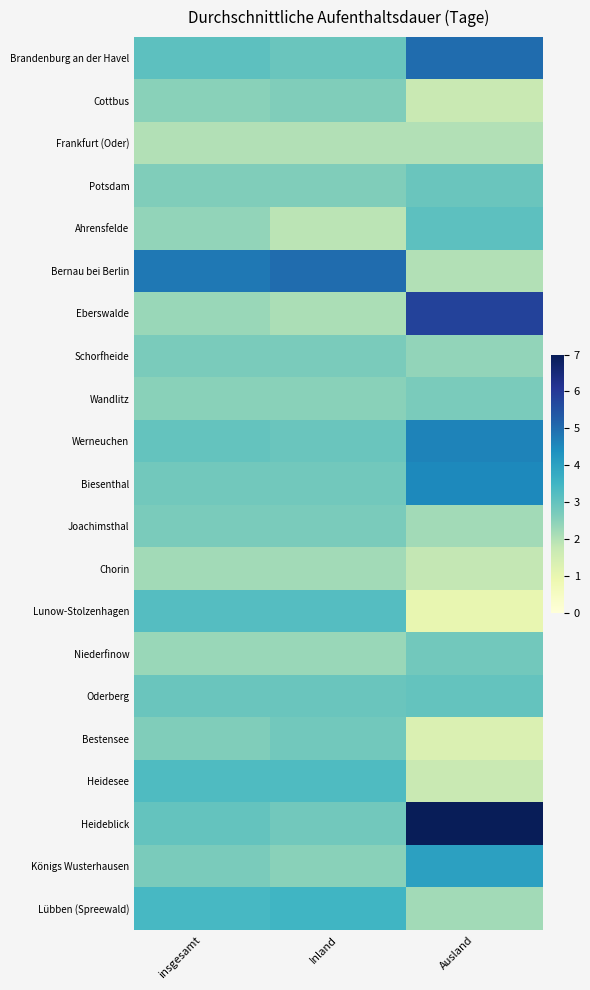

At which category does the chart reach its minimum across all series?

Ausland